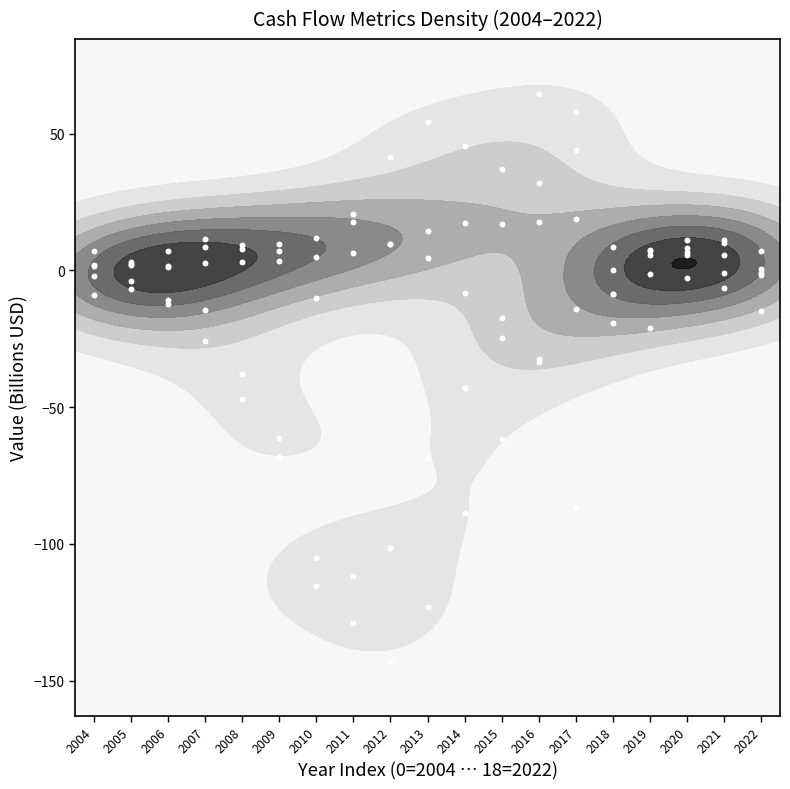

True or false: Operating Cash Flow has a value of 3.0 at 2005.

True